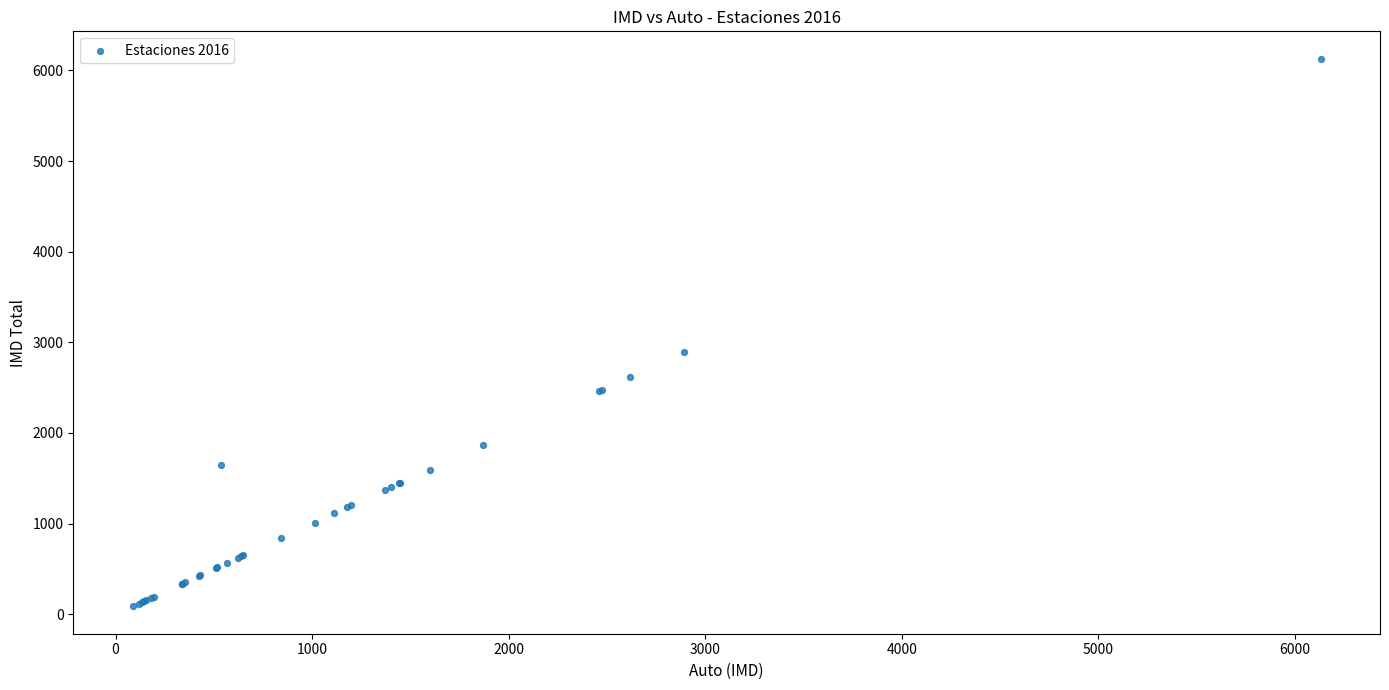

What Y value in the scatter plot is closest to 3108?

2894